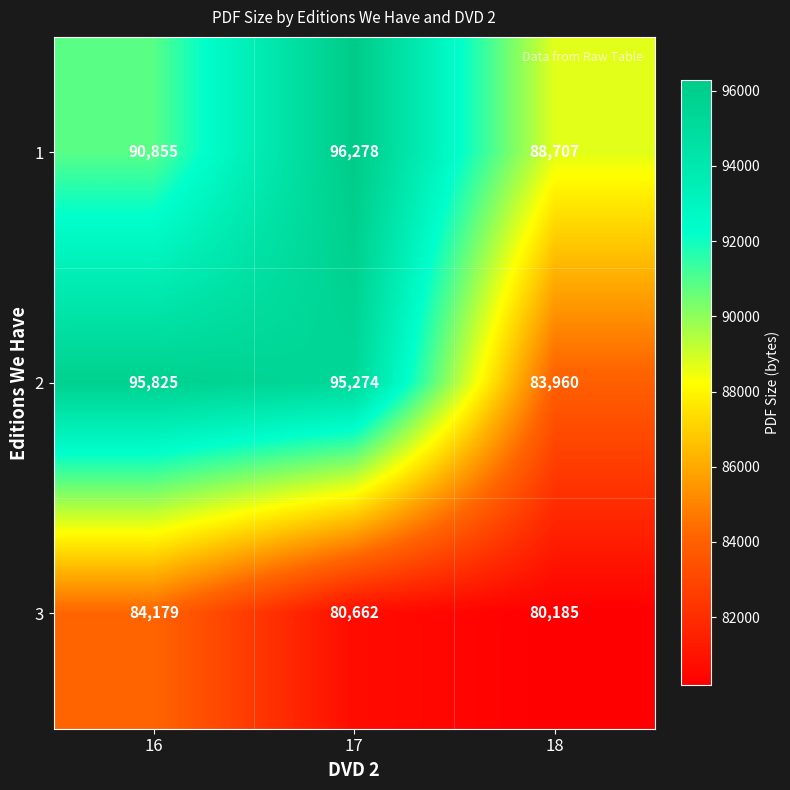

At how many categories does at least one series exceed 82105?

3